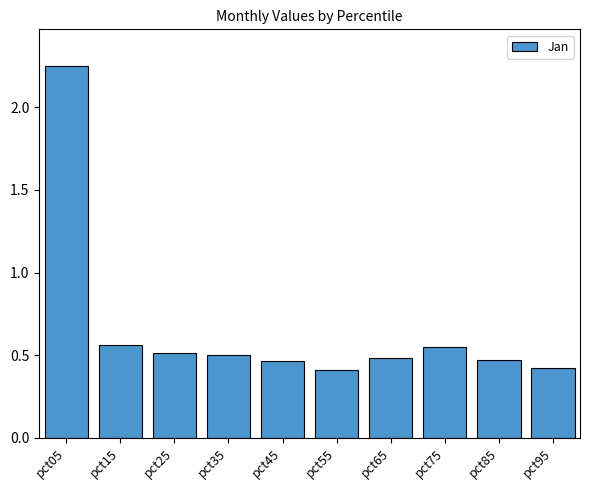

What is the sum of the values at pct05 and pct35?

2.7